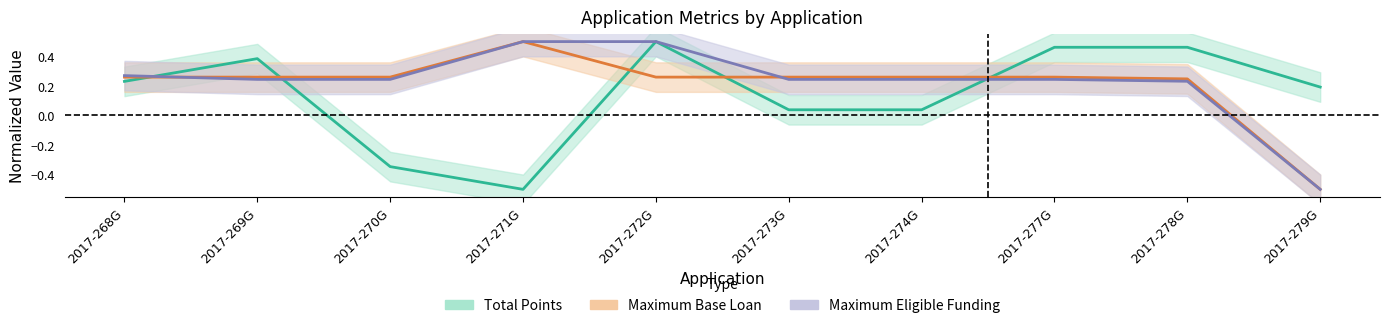

After their last crossing, which series has the higher values: Maximum Eligible Funding Award Amount or Maximum Base Loan?

Maximum Base Loan